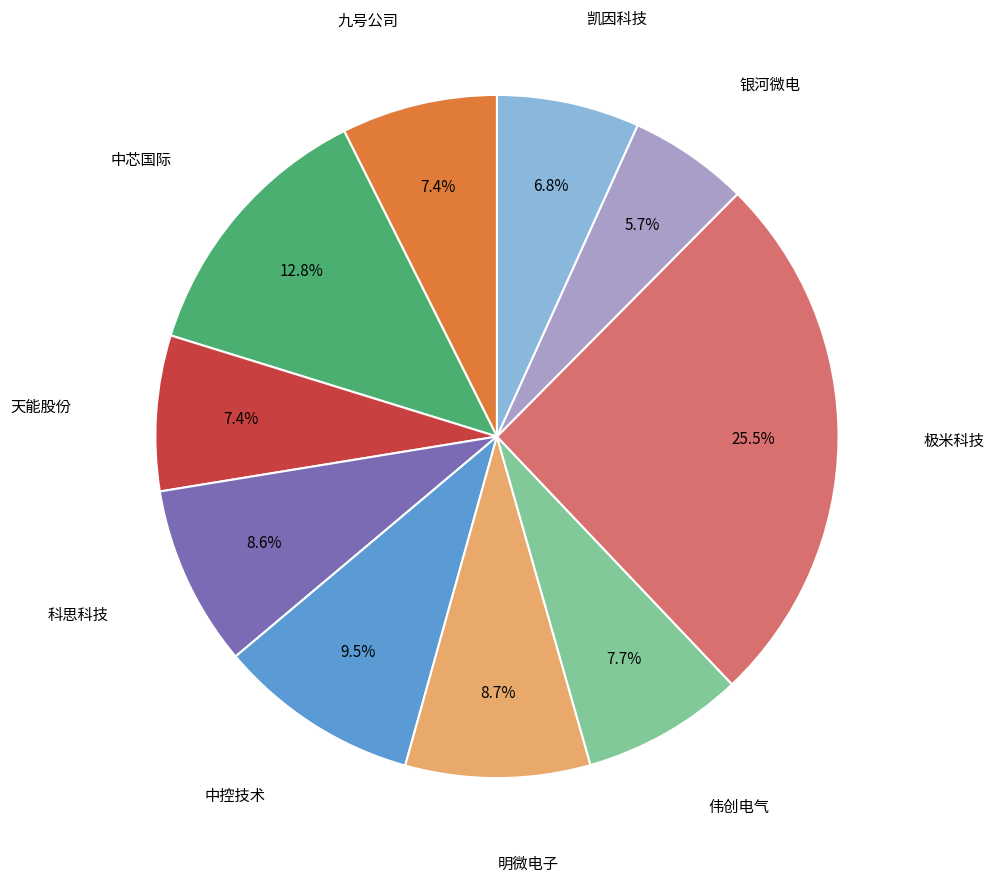

Count the number of slices in the pie.

10